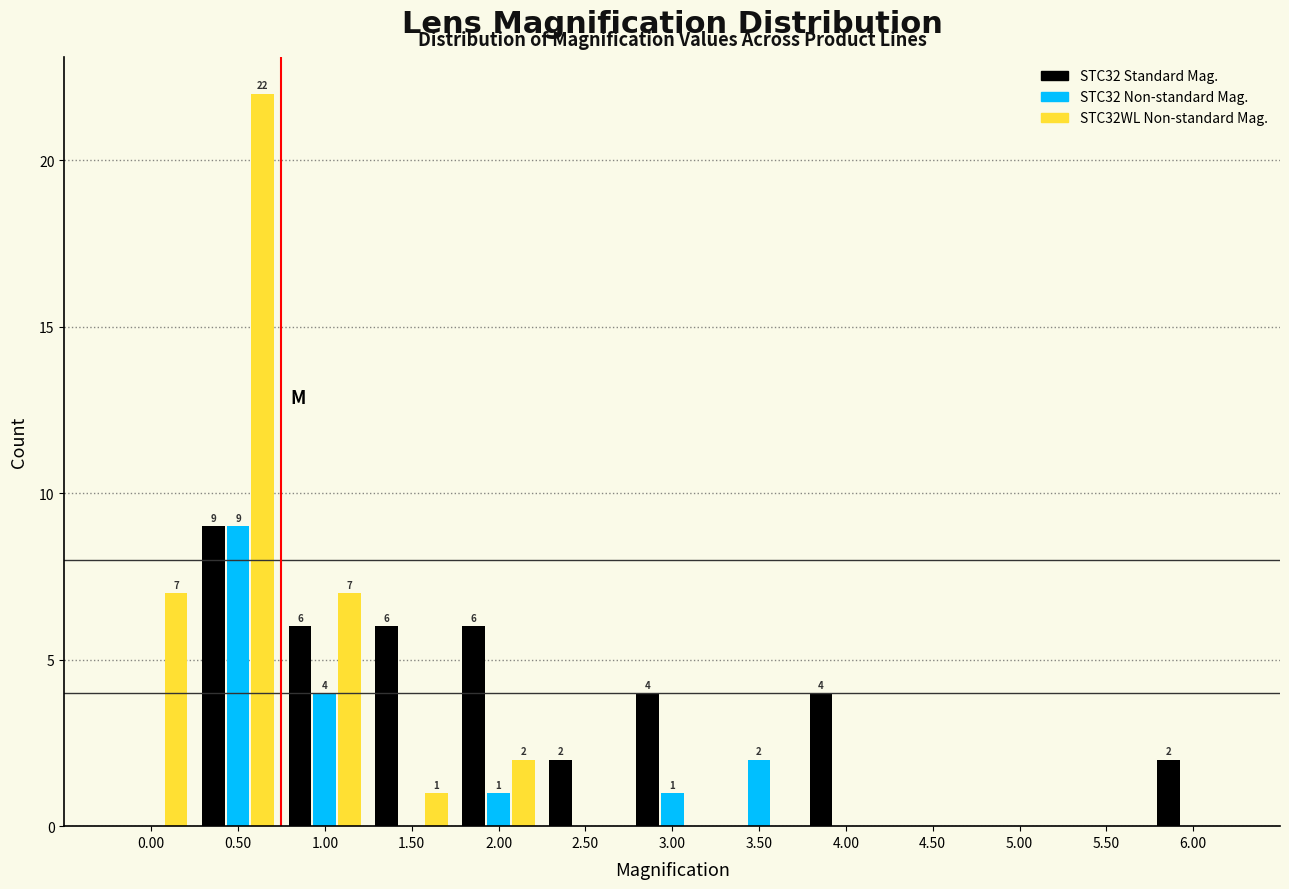

Which label corresponds to the largest value in the chart?

0.50